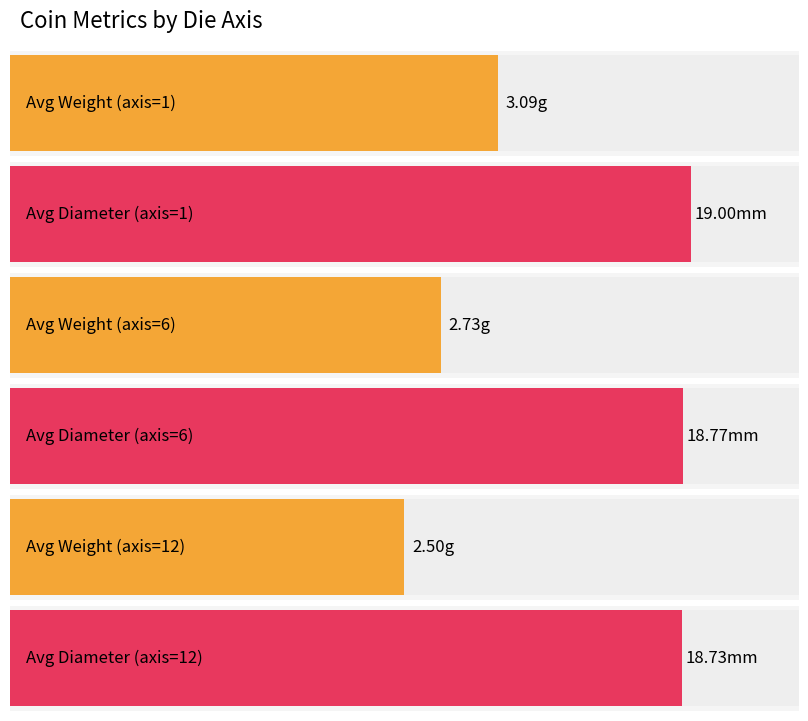

Rank the series by their maximum value, from highest to lowest.

diameter, weight